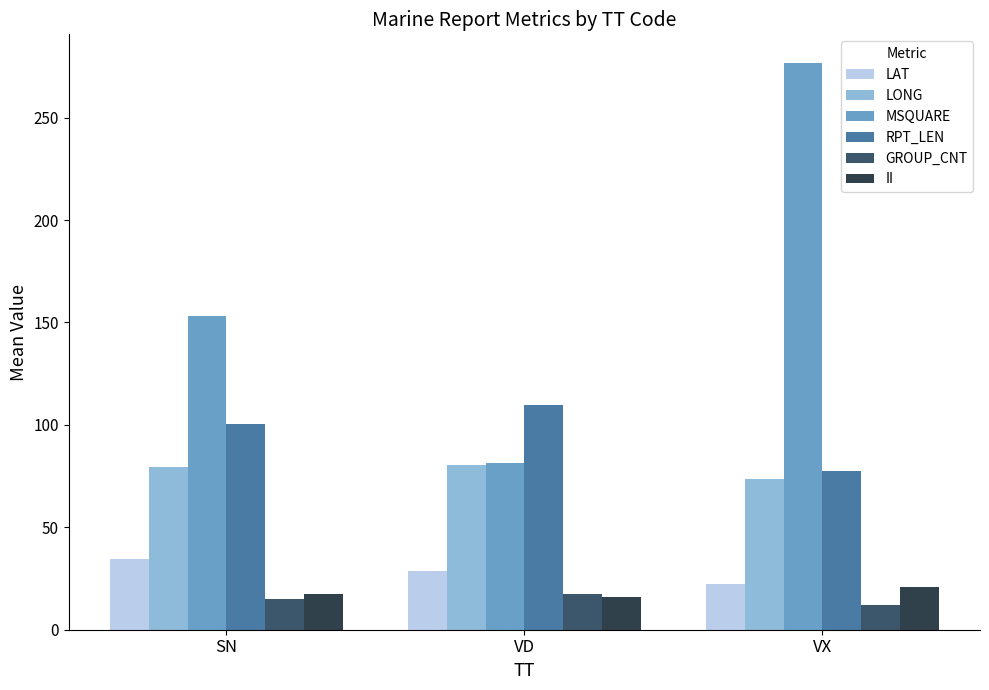

The value of MSQUARE at VD is 37.2. True or false?

False